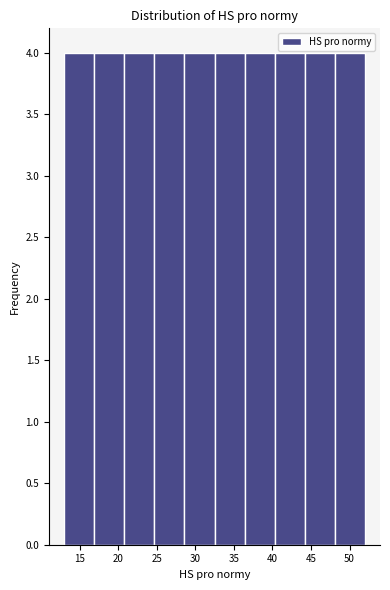

Reading left to right, transcribe this chart: for each bar, give the range it covers on the x-axis and its height. Neither the bar edges nor the heights are printed on the chart, so give them approximately, as read against the axes.

13.0 to 16.9: 4
16.9 to 20.8: 4
20.8 to 24.7: 4
24.7 to 28.6: 4
28.6 to 32.5: 4
32.5 to 36.4: 4
36.4 to 40.3: 4
40.3 to 44.2: 4
44.2 to 48.1: 4
48.1 to 52.0: 4